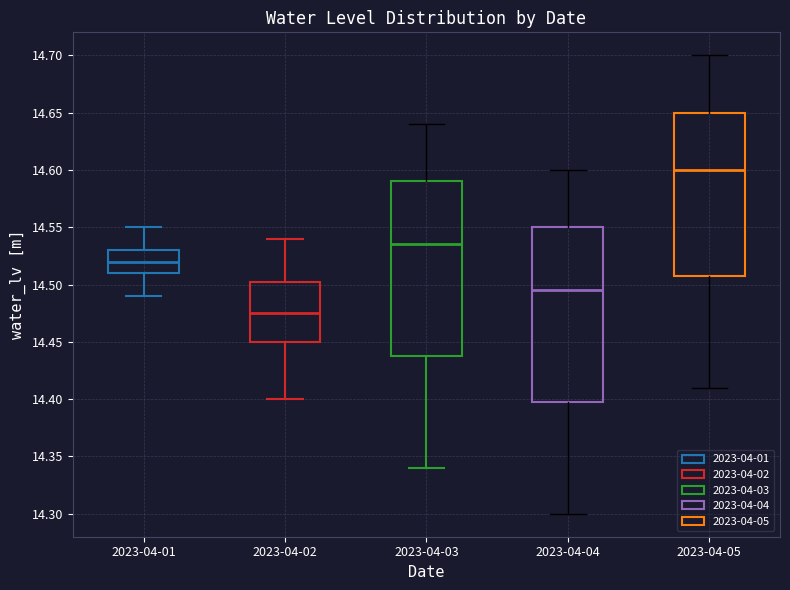

Reading left to right, read every box against the y-axis: the position of its median line, the range the box covers, and the ends of its whiskers. The values are not printed on the chart, so give them approximately, as read against the axis.

2023-04-01: median 14.520, box 14.510 to 14.530, whiskers 14.490 to 14.550
2023-04-02: median 14.475, box 14.450 to 14.505, whiskers 14.400 to 14.540
2023-04-03: median 14.535, box 14.440 to 14.590, whiskers 14.340 to 14.640
2023-04-04: median 14.495, box 14.400 to 14.550, whiskers 14.300 to 14.600
2023-04-05: median 14.600, box 14.510 to 14.650, whiskers 14.410 to 14.700